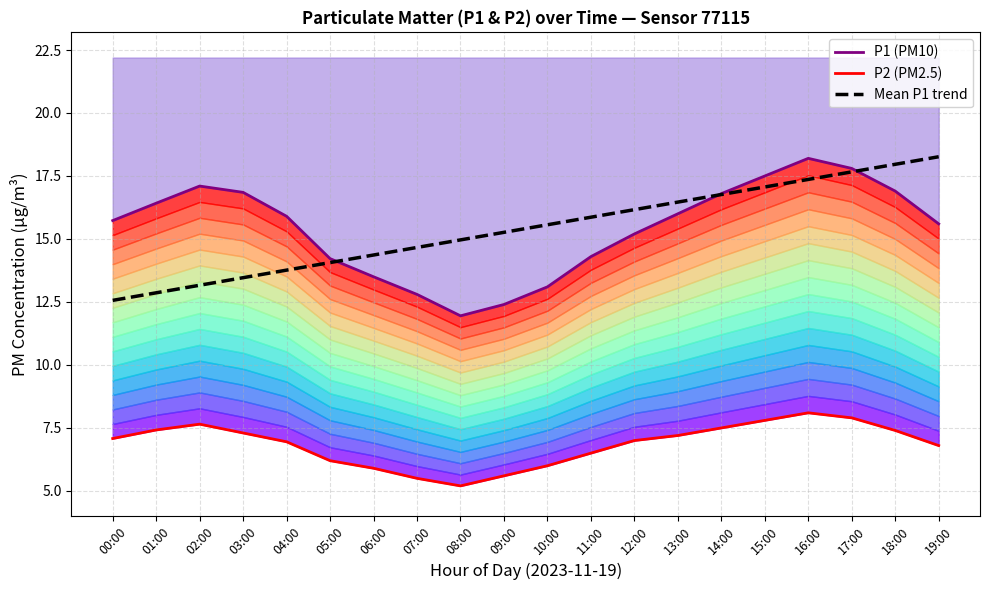

True or false: Mean P1 trend and P2 (PM2.5) cross at least once.

False